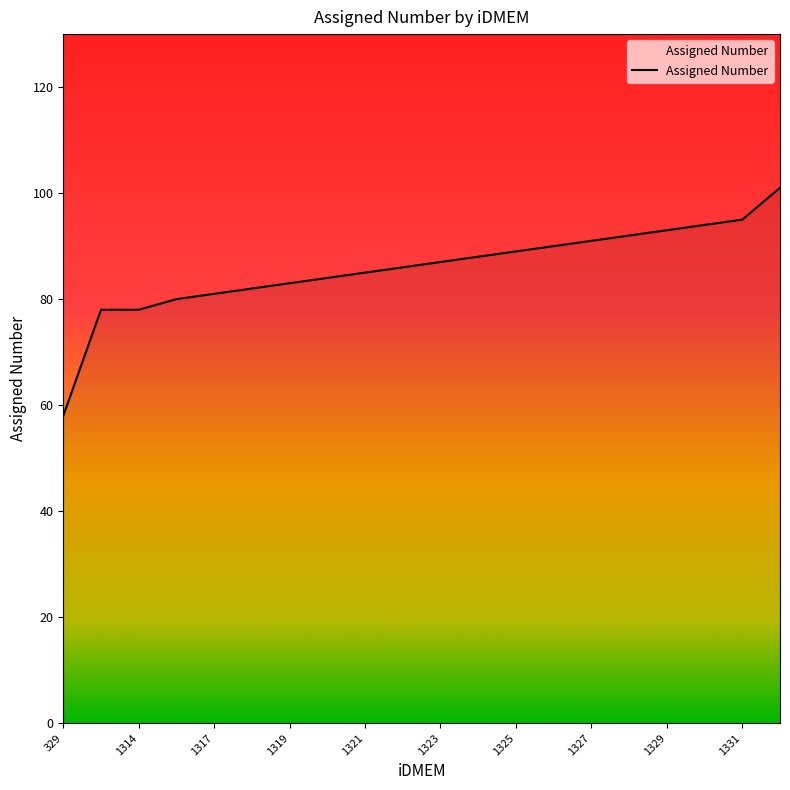

What is the smallest value displayed?

58